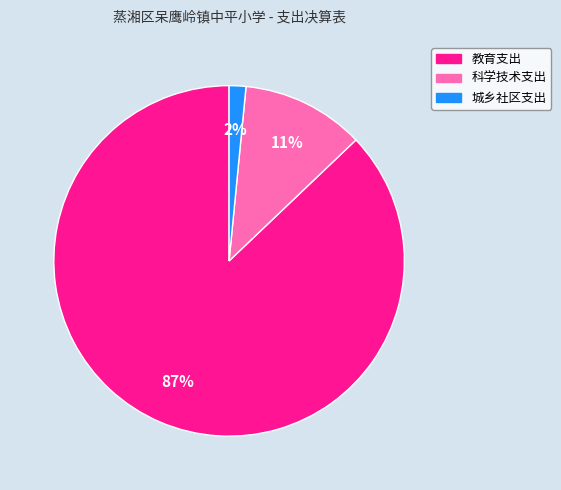

To the nearest percent, what is the combined percentage of 城乡社区支出 and 科学技术支出?

13%